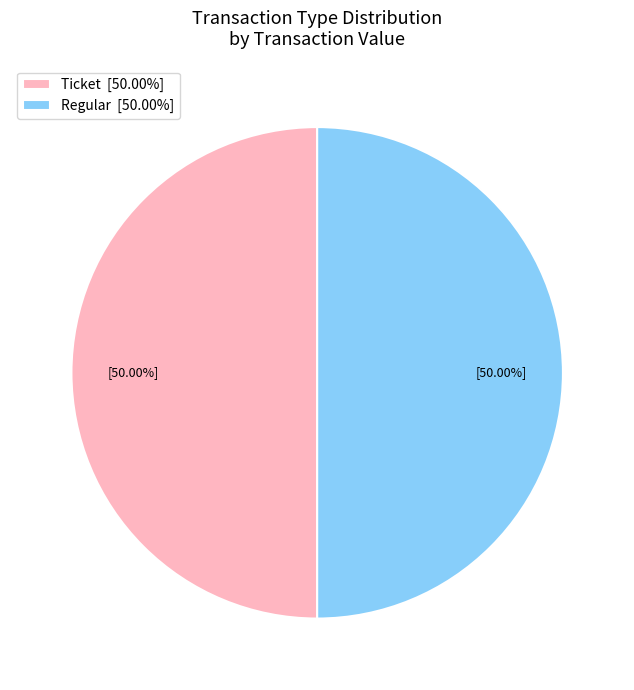

What is the ratio of the value at Ticket [50.00%] to the value at Regular [50.00%]?

1.0